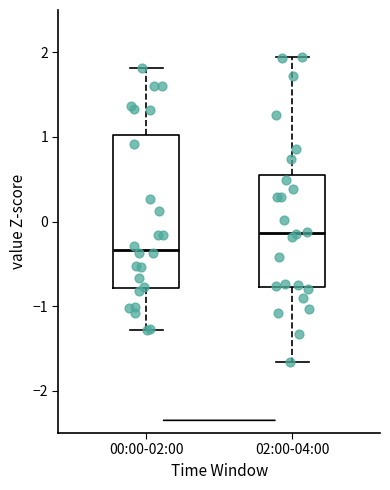

Which box is the tallest, from its lower edge to its upper edge?

00:00-02:00